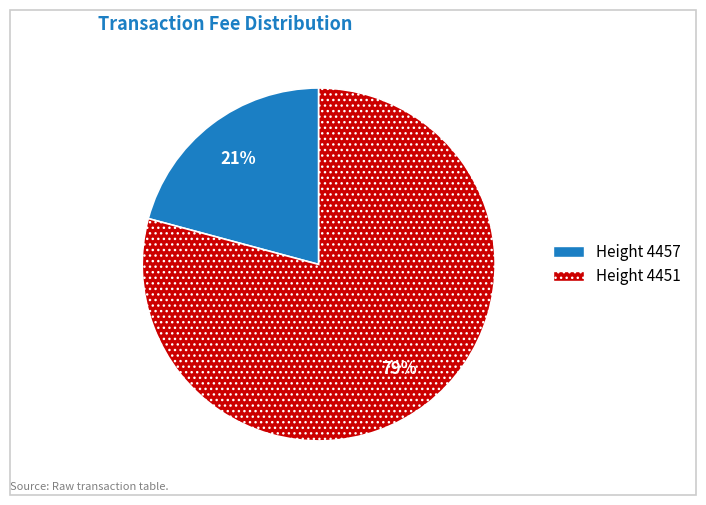

To the nearest percent, what is the difference between the largest and smallest slice percentages?

58%